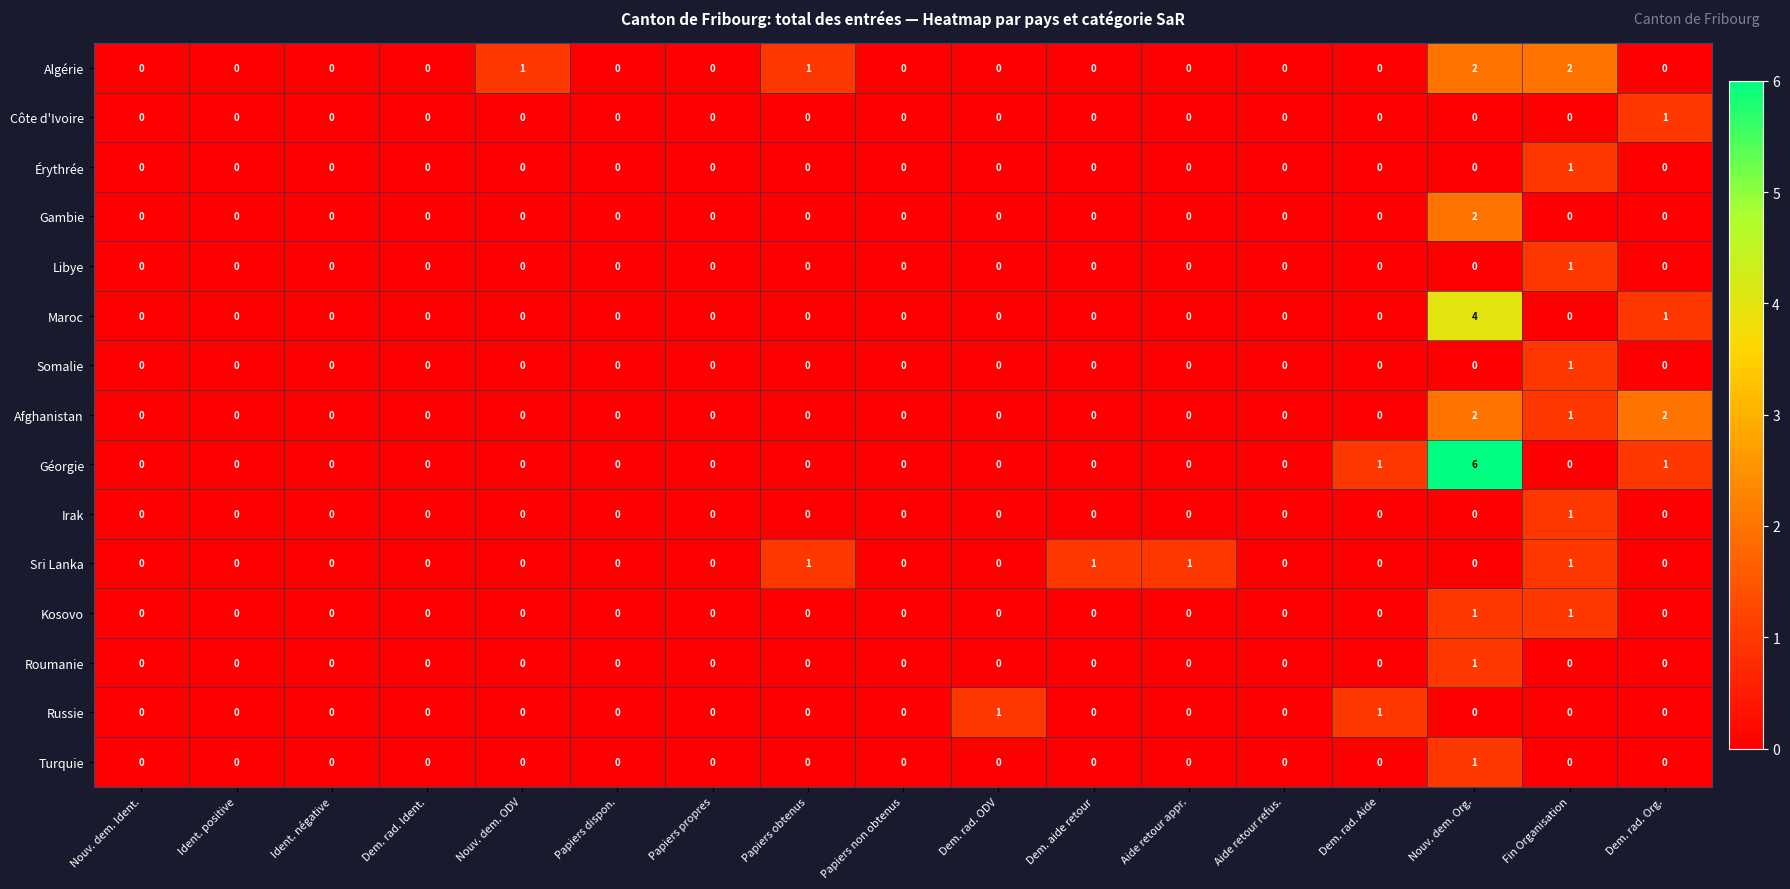

Between Ident. positive and Nouv. dem. Org., which series saw the biggest shift?

Géorgie